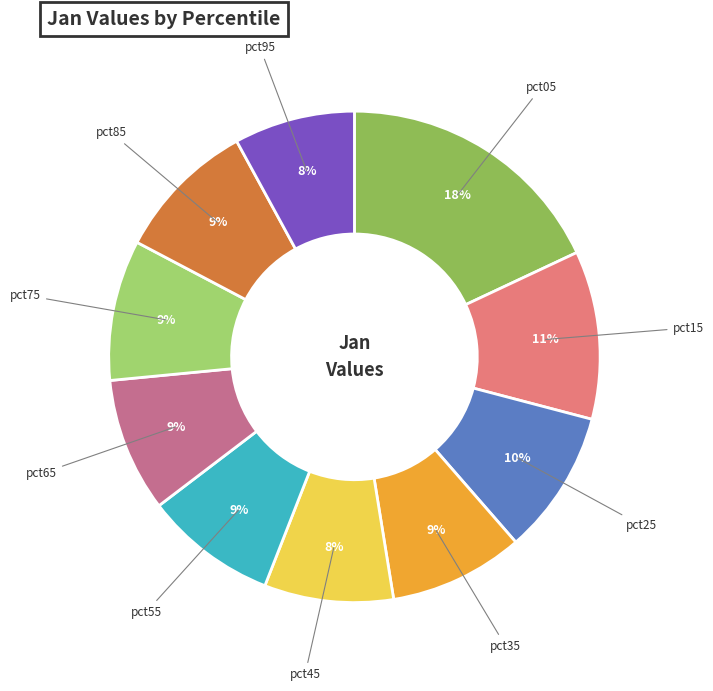

Which category has the biggest portion of the pie?

pct05